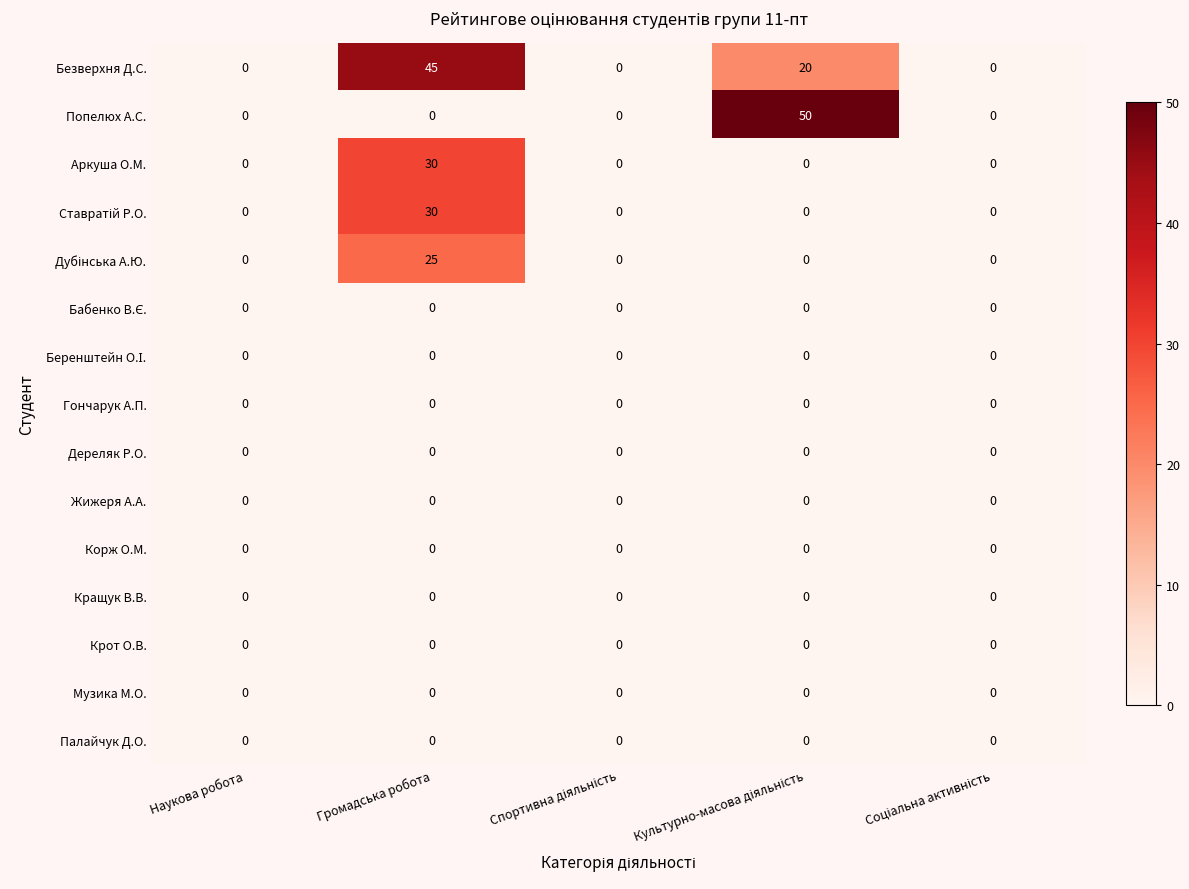

True or false: Попелюх А.С. has a value of -16 at Громадська робота.

False